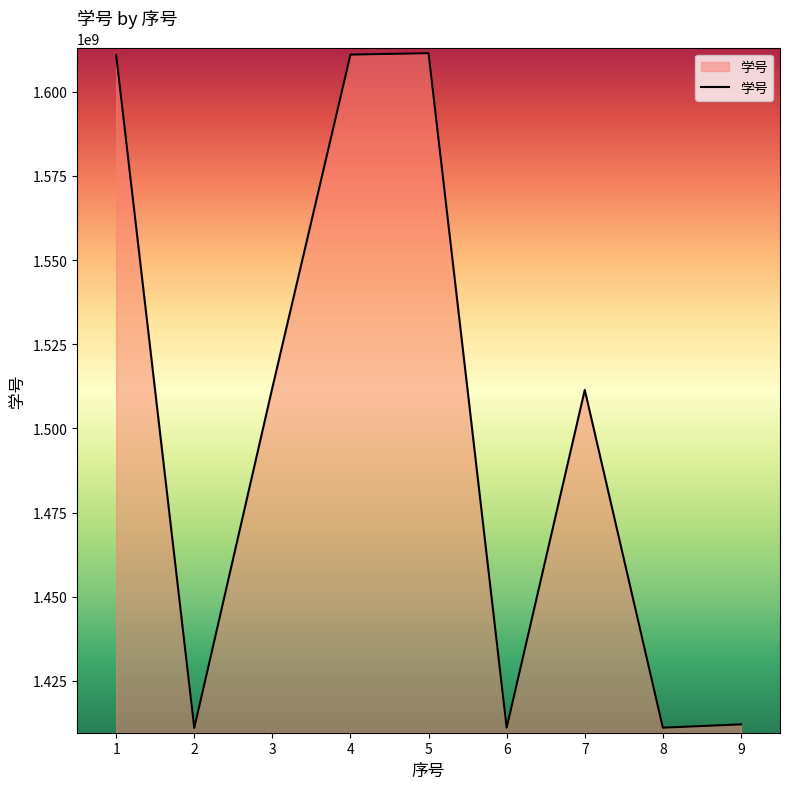

What is the maximum value shown in the chart?

1611431210